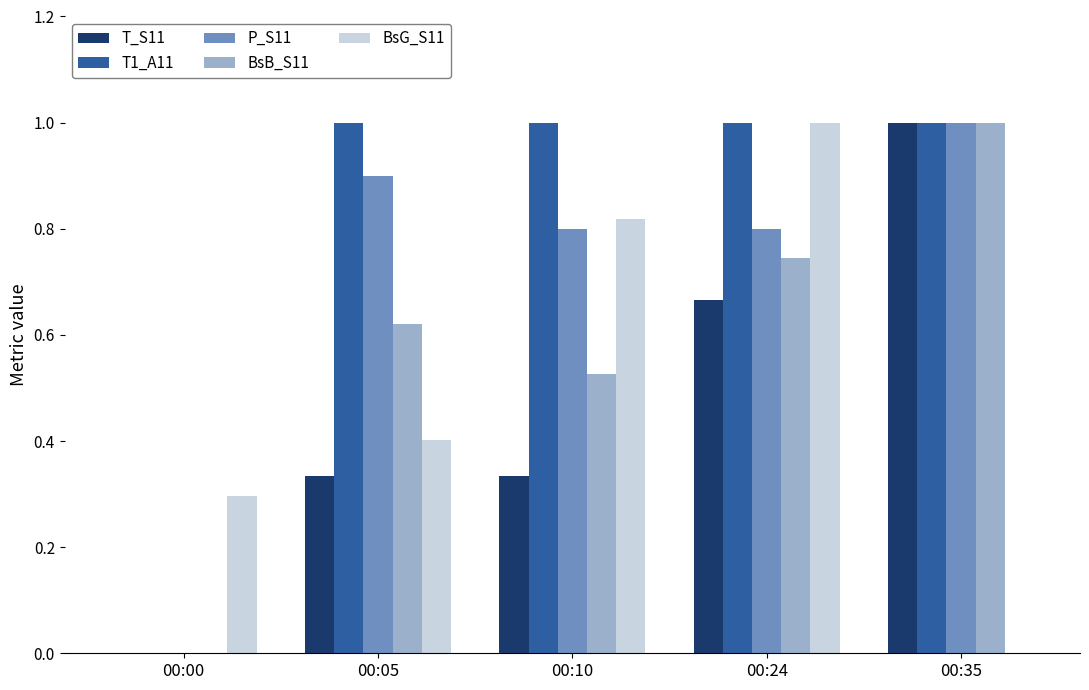

Where is BsB_S11 nearest to the value 0?

00:00